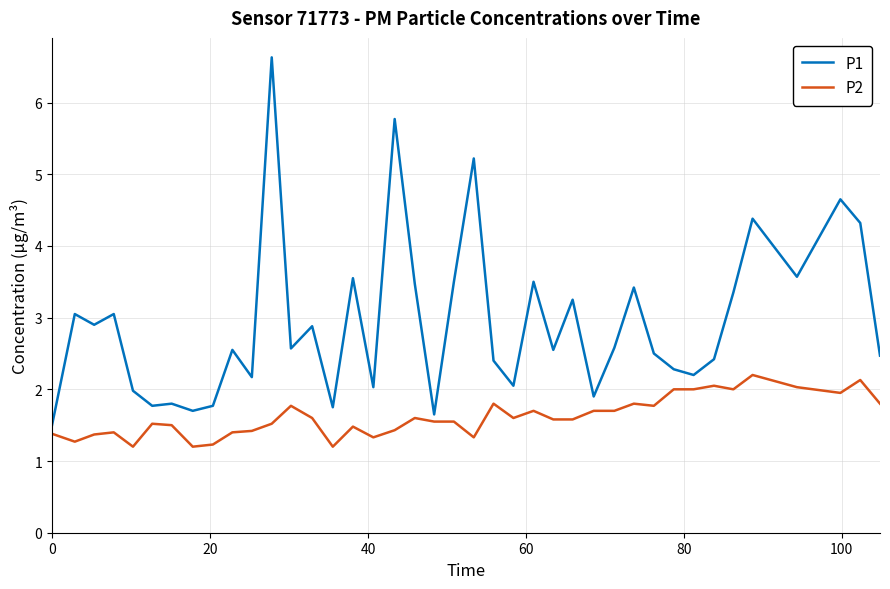

Which series has the largest total across all categories?

P1